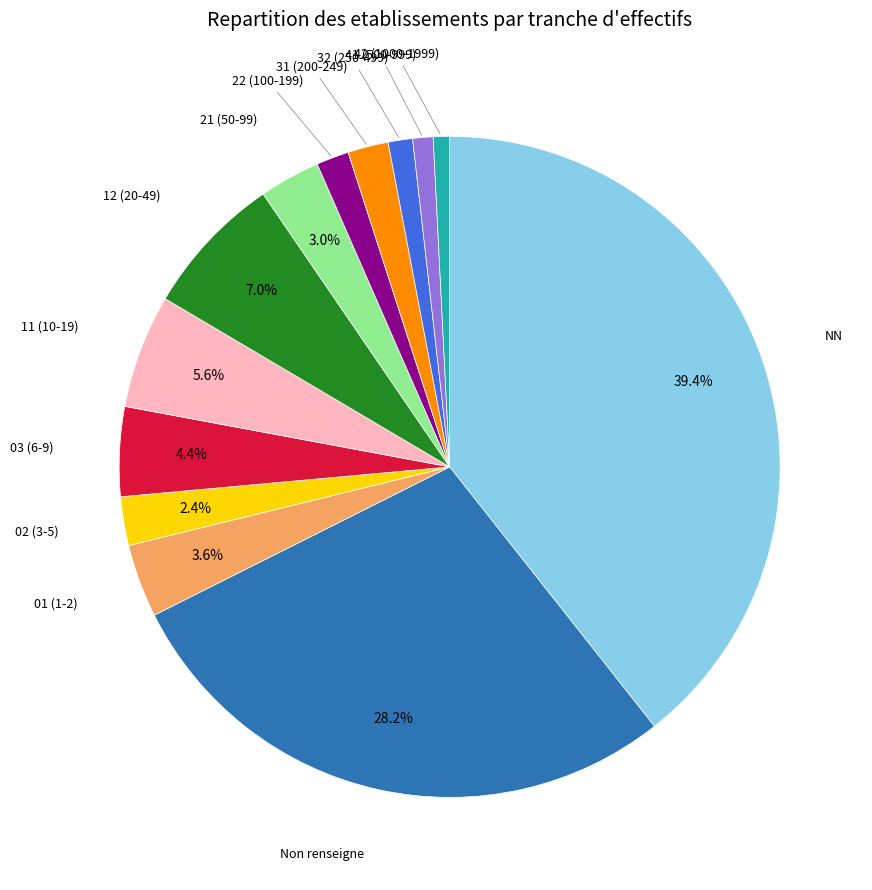

Is there a majority slice in this chart?

No